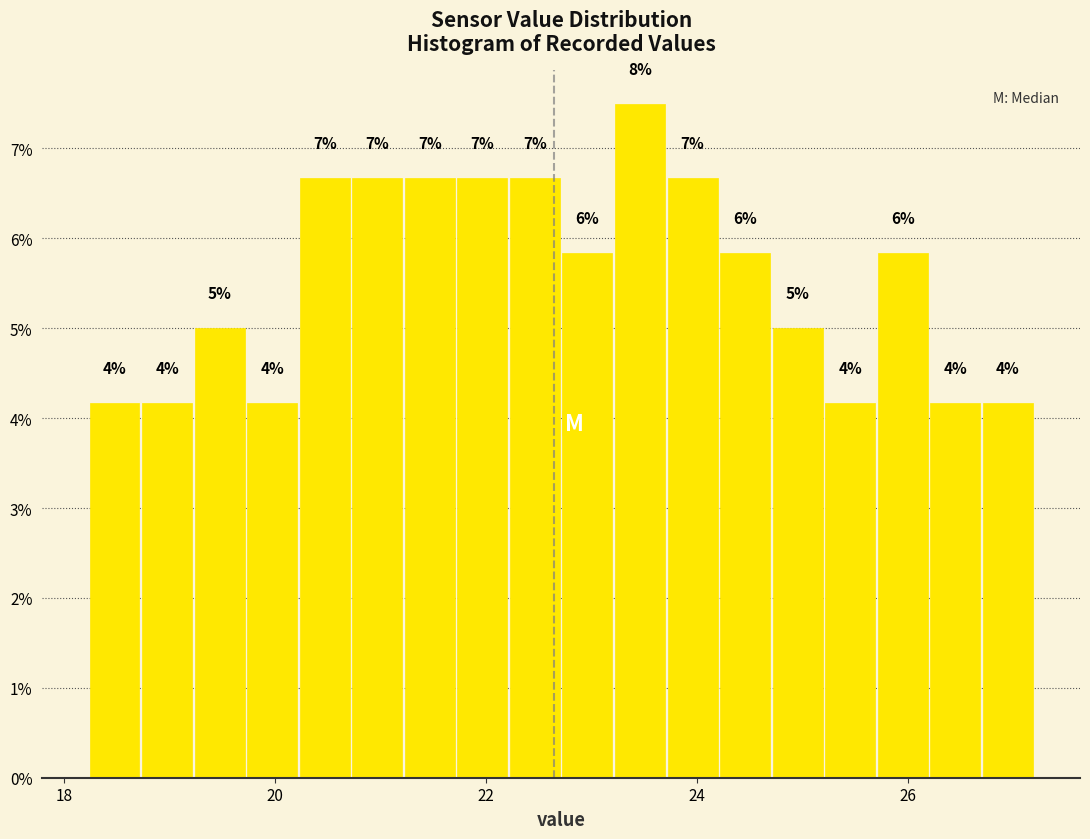

Read against the x-axis, roughly where is the centre of the tallest bar?

23.4